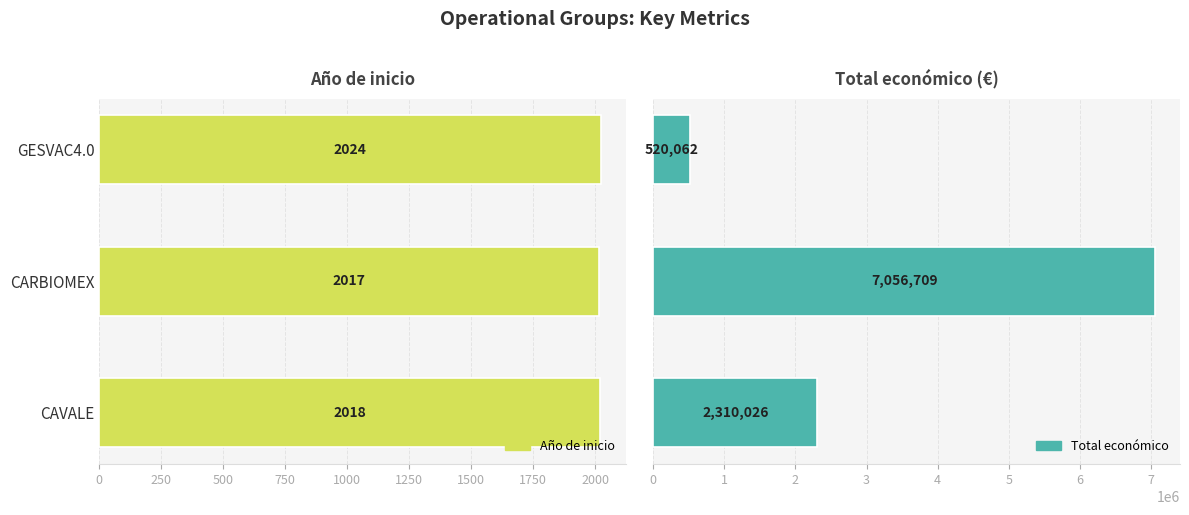

Which series has the largest total across all categories?

Total económico